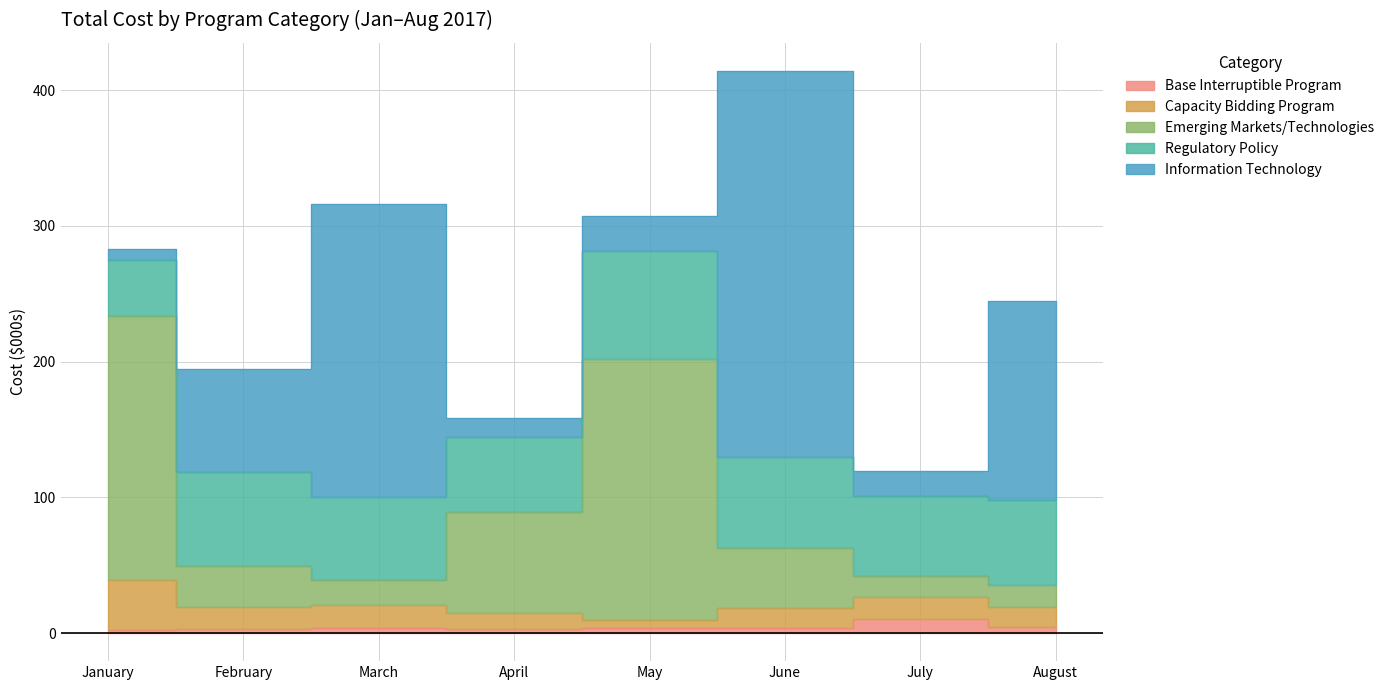

Count the number of data series in this chart.

5